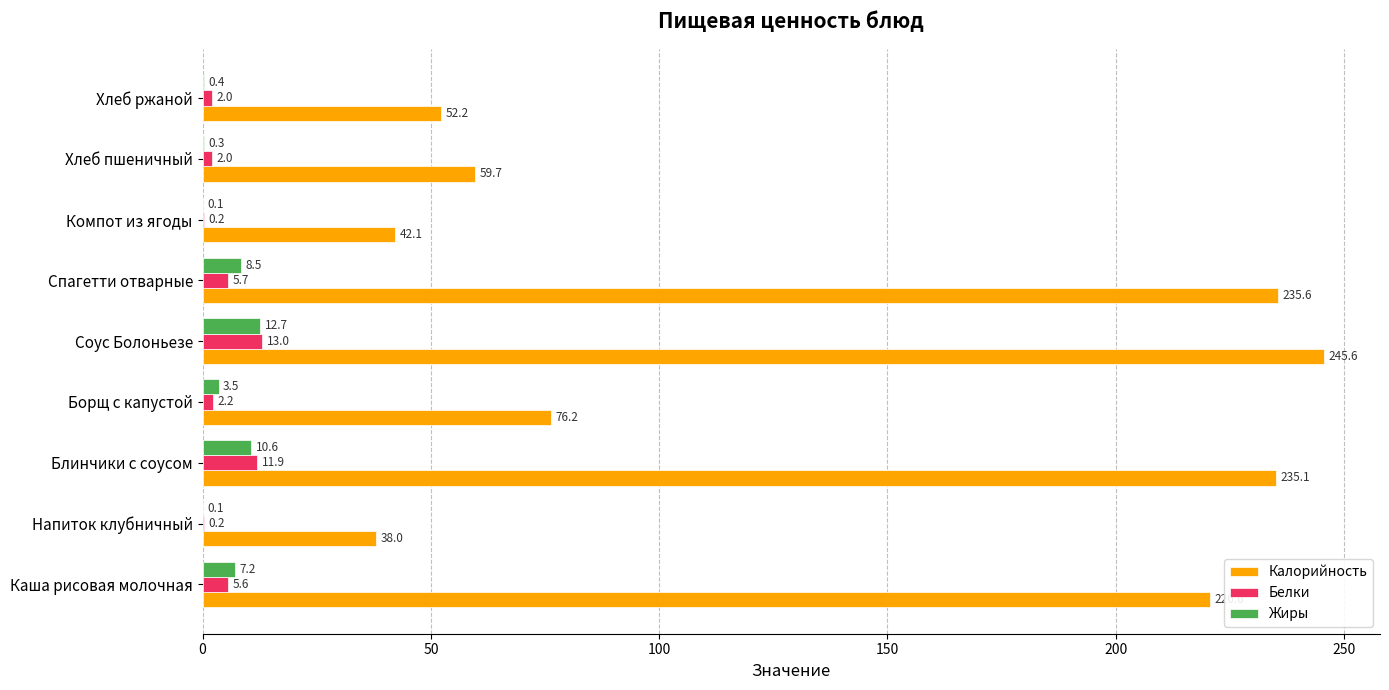

What is the sum of the Жиры values at Хлеб пшеничный and Спагетти отварные?

8.8